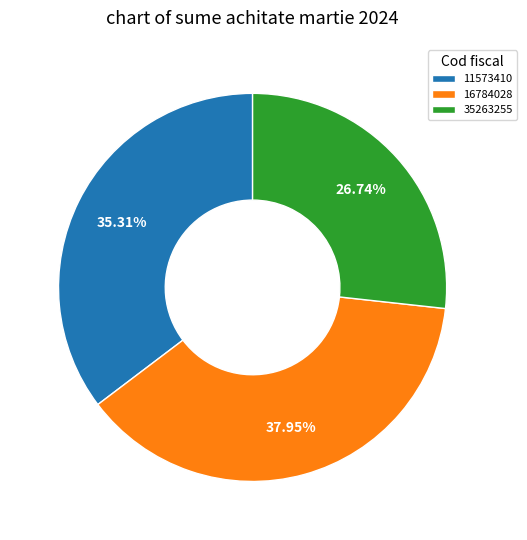

Rank the categories by value from highest to lowest.

16784028, 11573410, 35263255